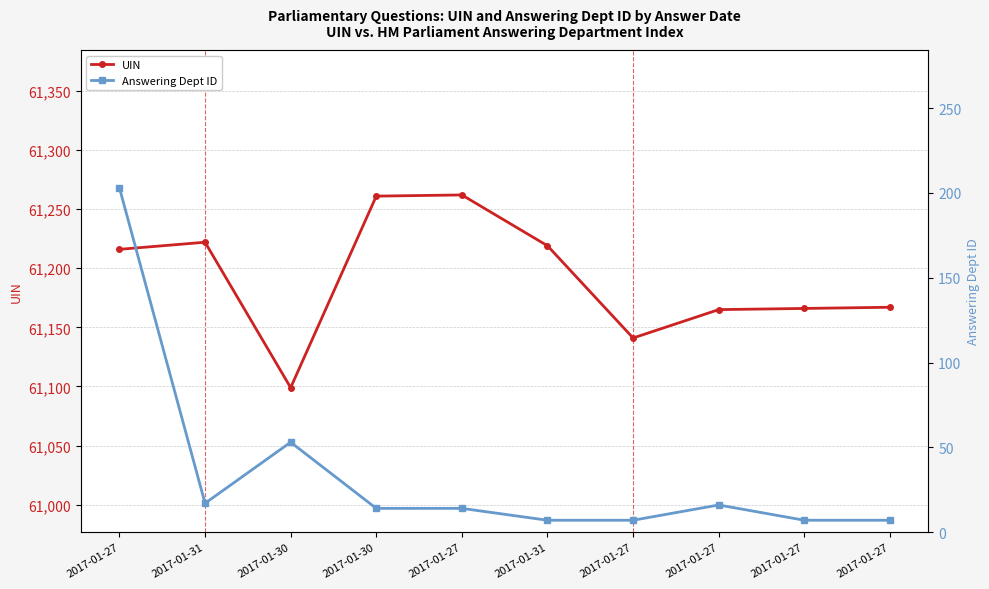

How many data points in Answering Dept ID are above 14?

4